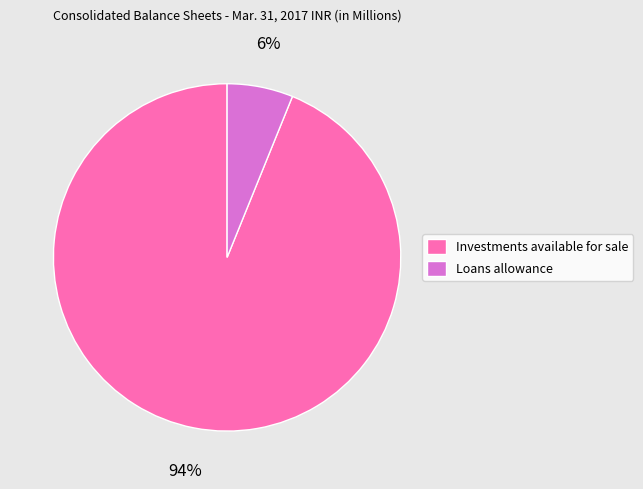

To the nearest percent, what is the difference between the Loans allowance and Investments available for sale slice percentages?

88%